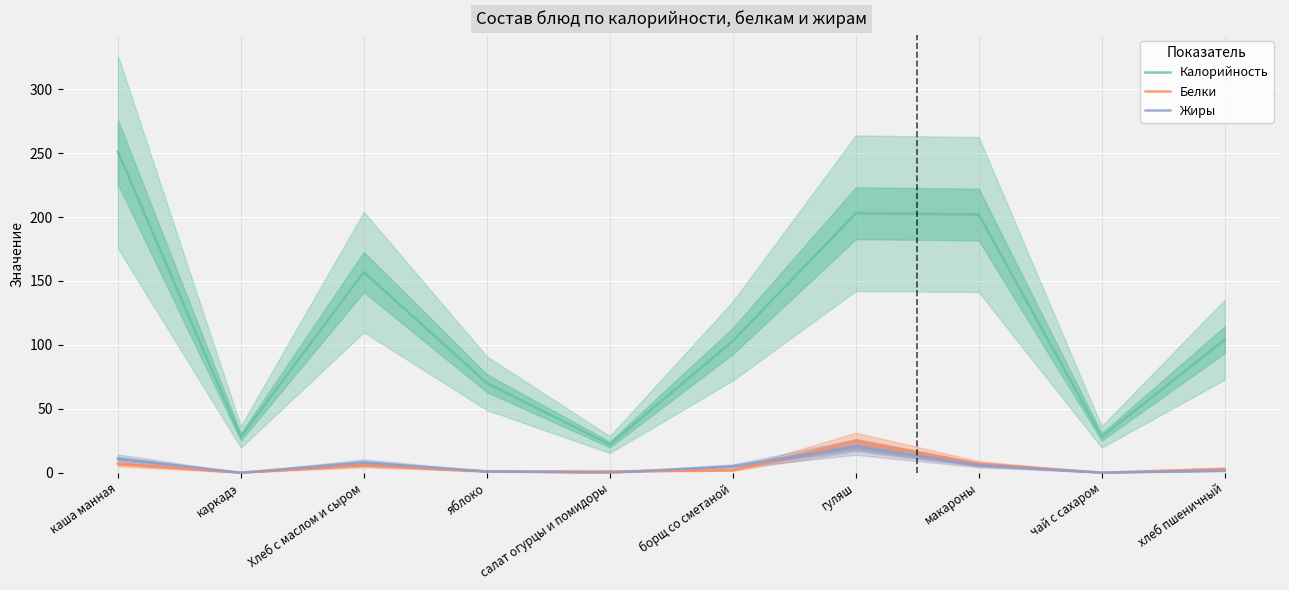

The value of Белки at гуляш is 24.0. True or false?

True